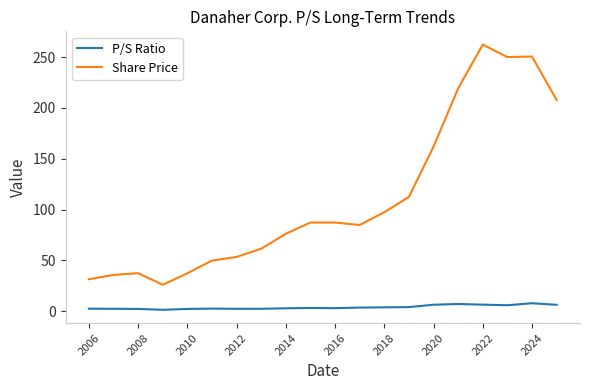

What is the difference between the maximum and minimum values in the Share Price series?

236.4